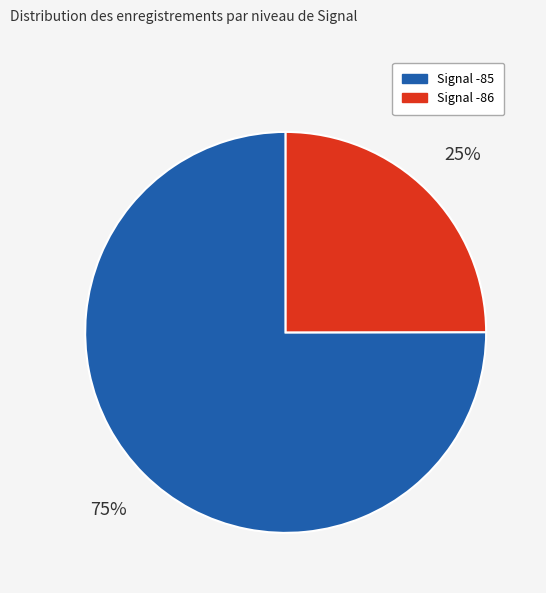

To the nearest percent, what is the difference between the largest and smallest slice percentages?

50%